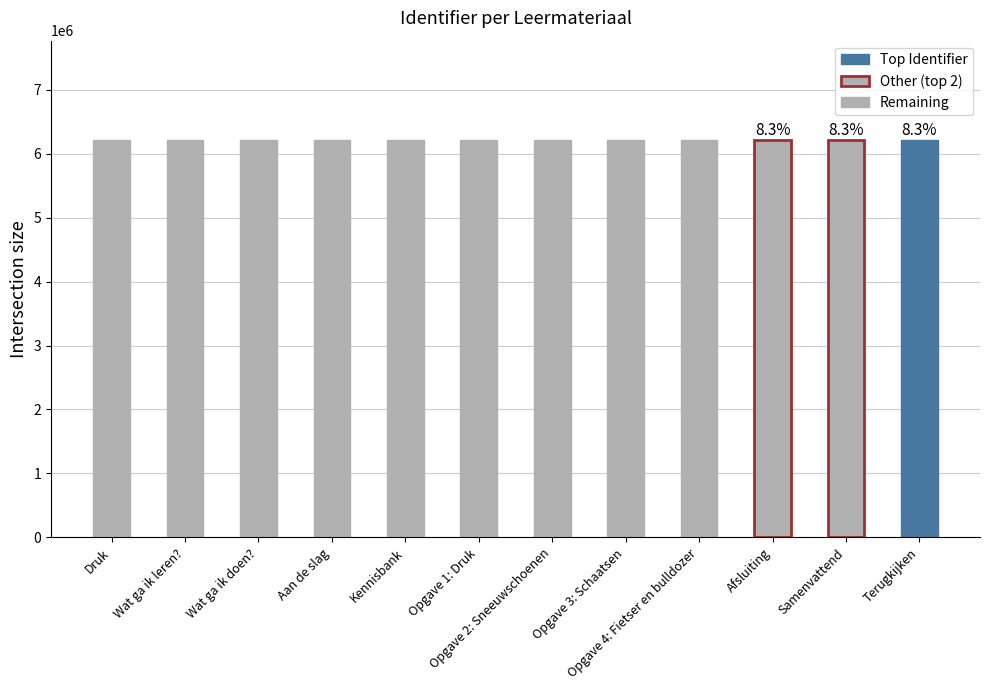

Count the number of categories in the chart.

12